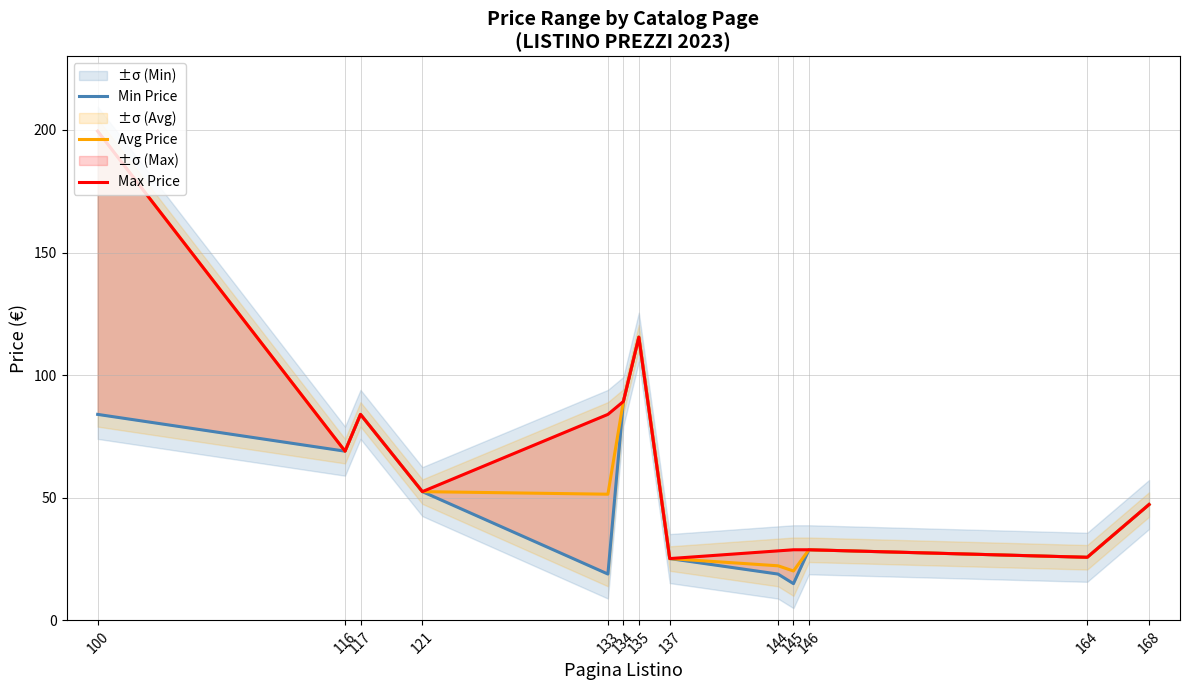

True or false: Avg Price and Max Price intersect in this chart.

False